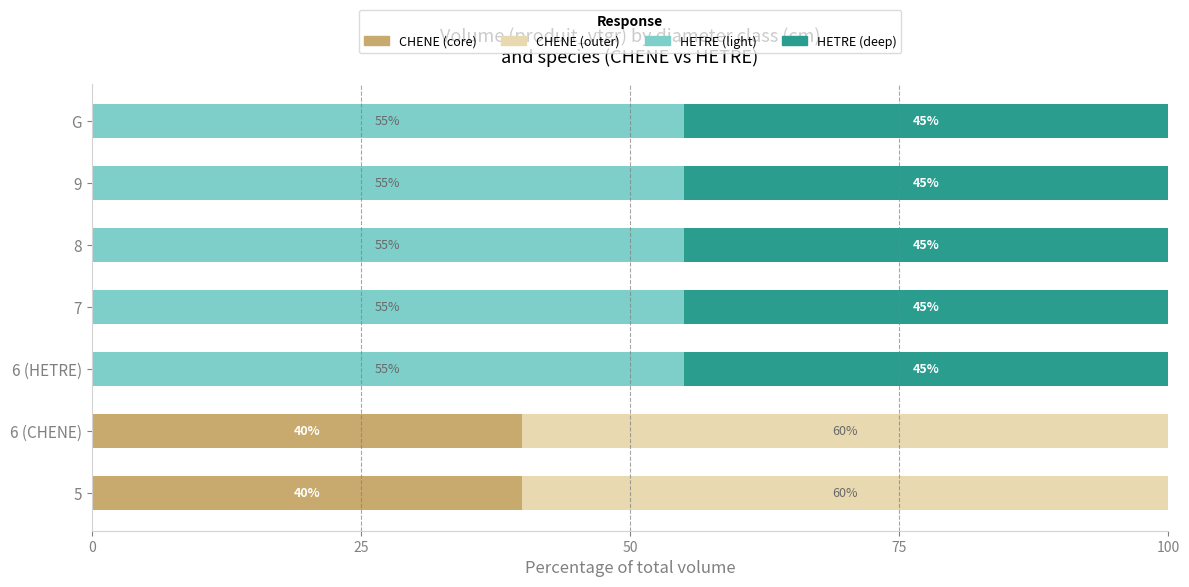

What is the maximum value for CHENE (core)?

40